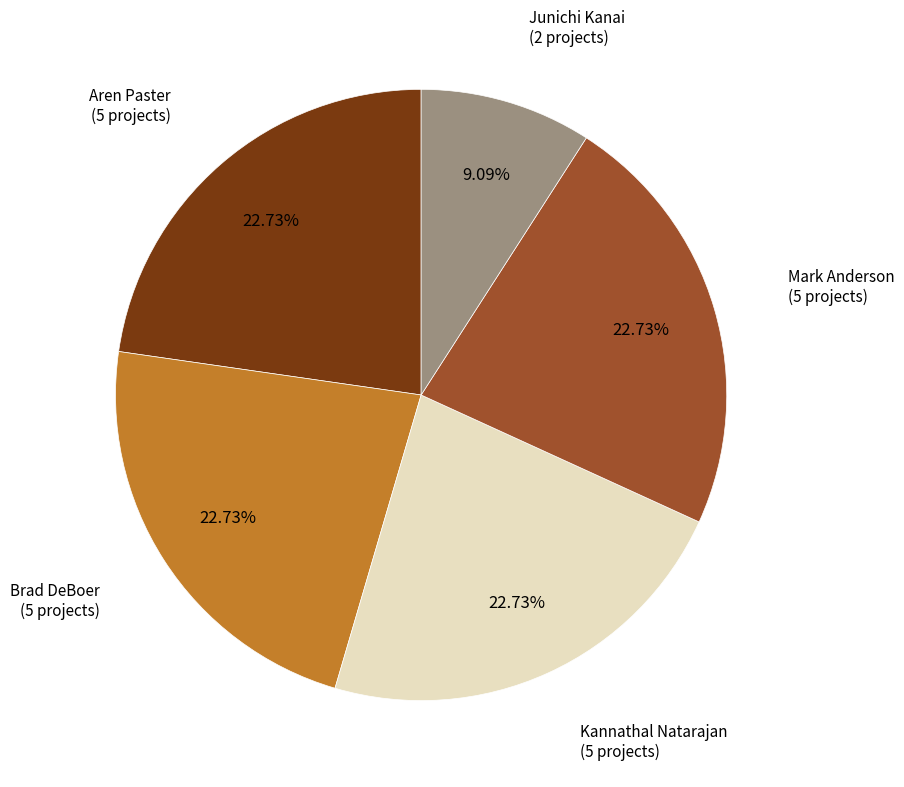

How many segments does this pie chart have?

5